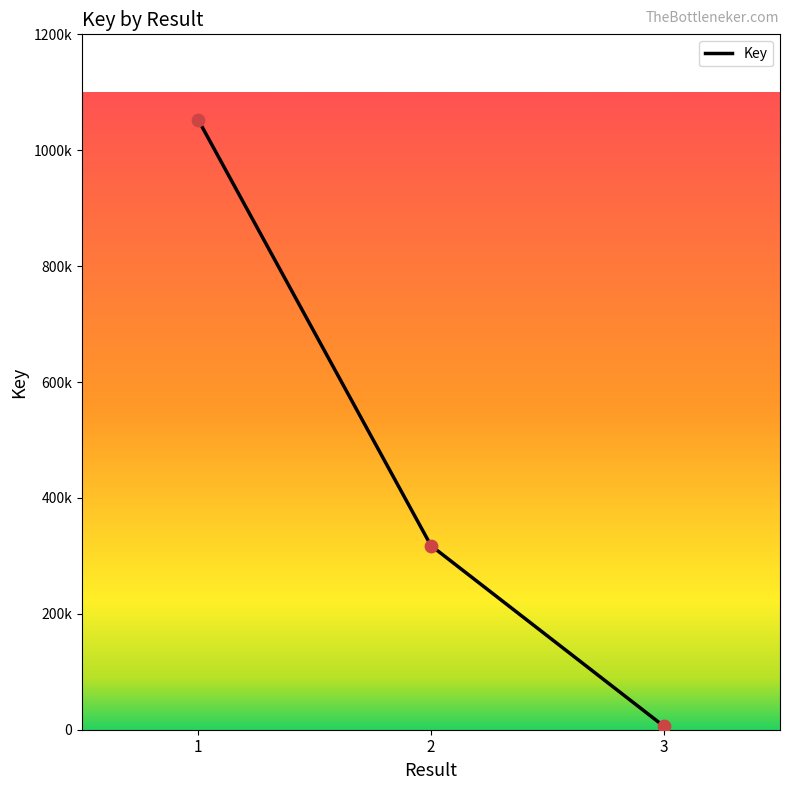

What is the change in value from 1 to 3?

-1046184